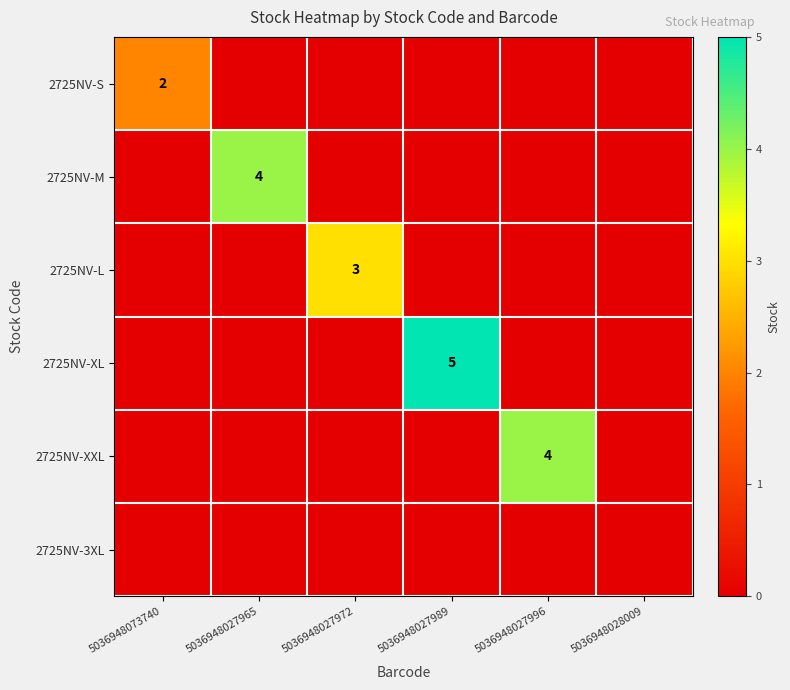

The value of 2725NV-XL at 5036948027989 is 5. True or false?

True